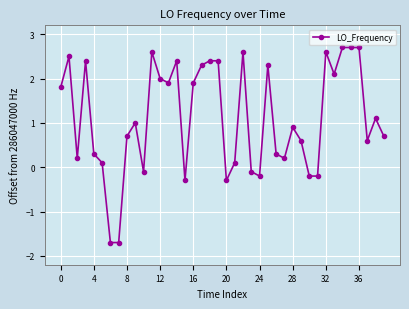

What is the average value?

1.1